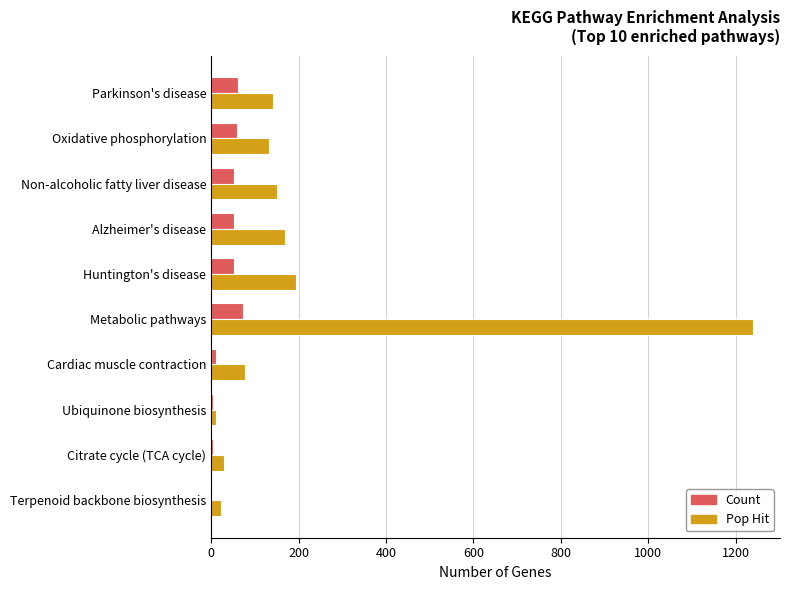

What is the sum of all Pop Hit values?

2167